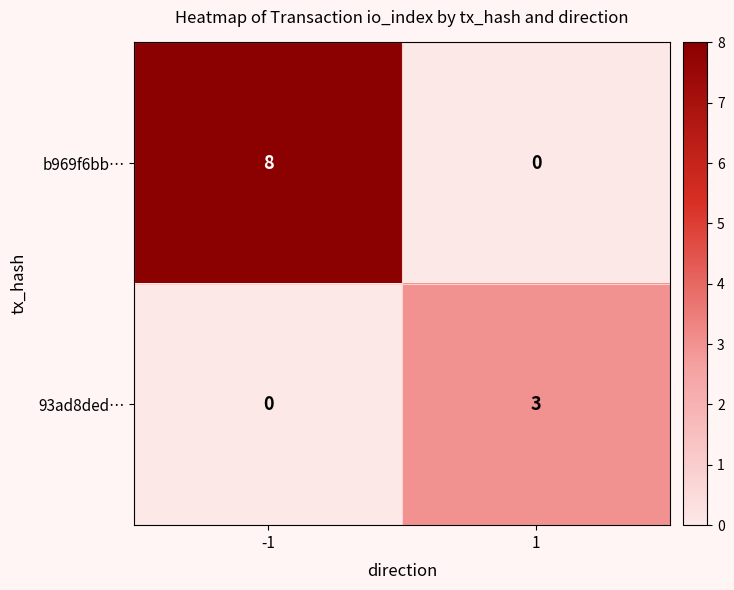

Reading right to left, transcribe all the data shown in this chart.

b969f6bb…: 1=0	-1=8
93ad8ded…: 1=3	-1=0